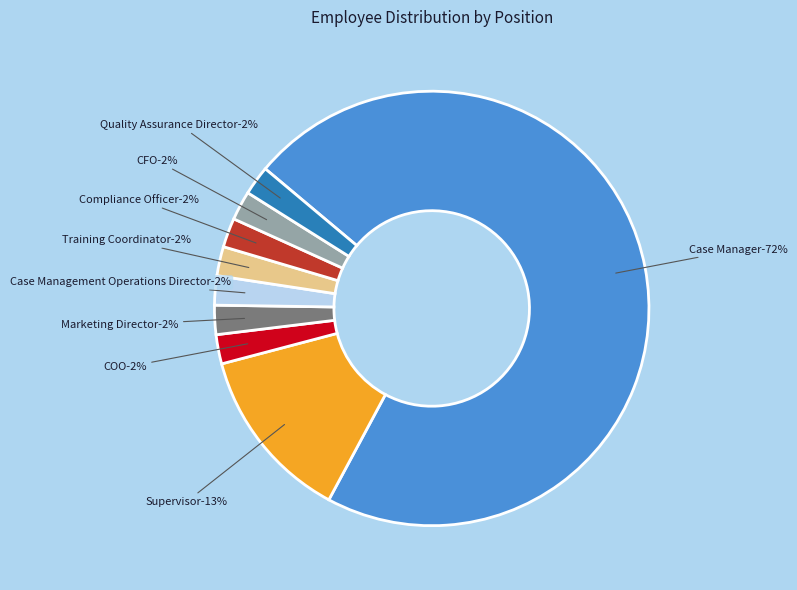

Is the sum of Compliance Officer and Training Coordinator greater than half?

No